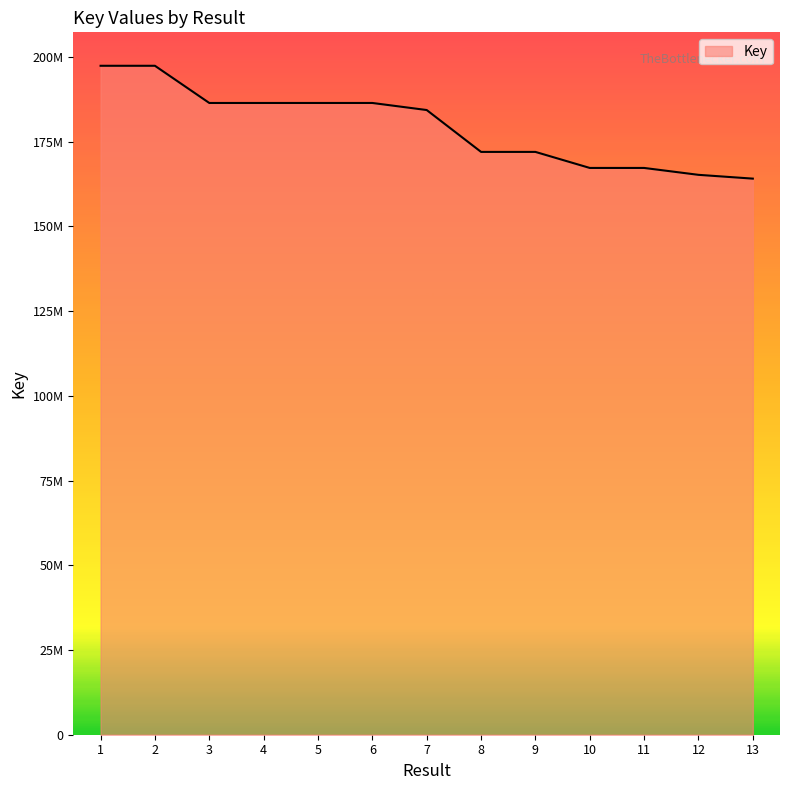

Does the chart have visible grid lines?

No